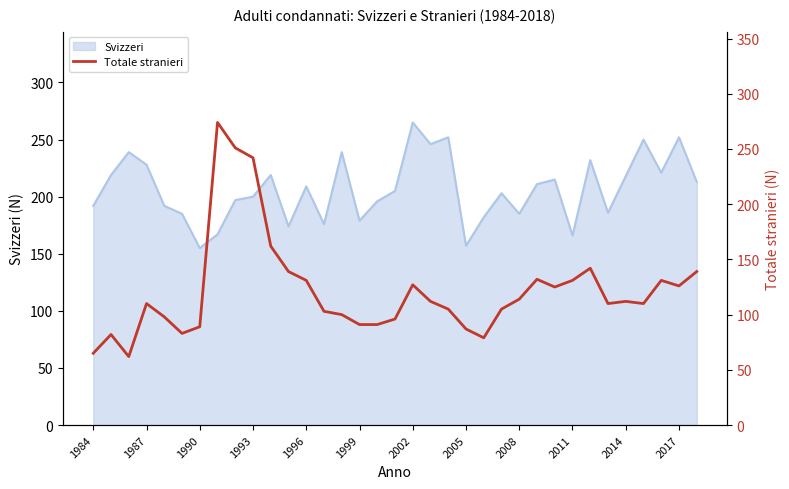

What is the minimum value shown in the chart?

62